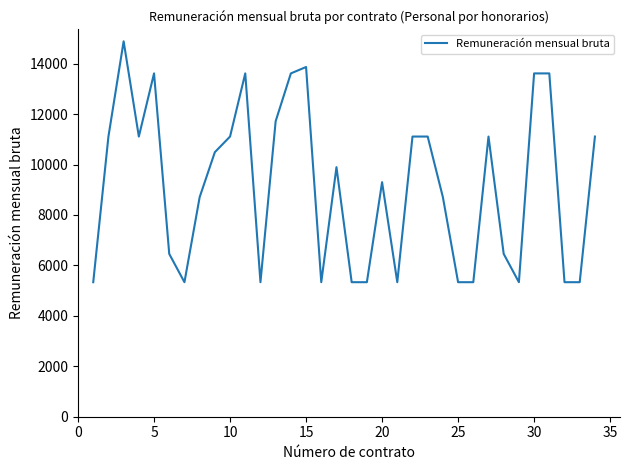

What is the difference between the maximum and minimum values?

9552